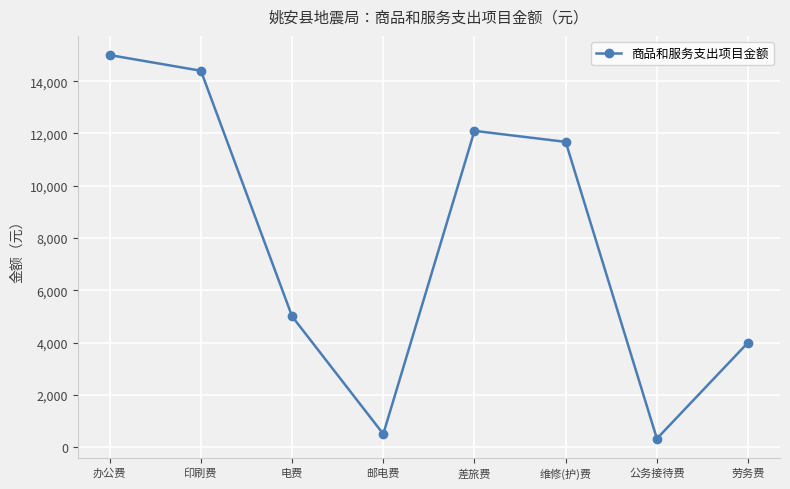

How many interior local peaks (higher than both neighbors) does the data have?

1